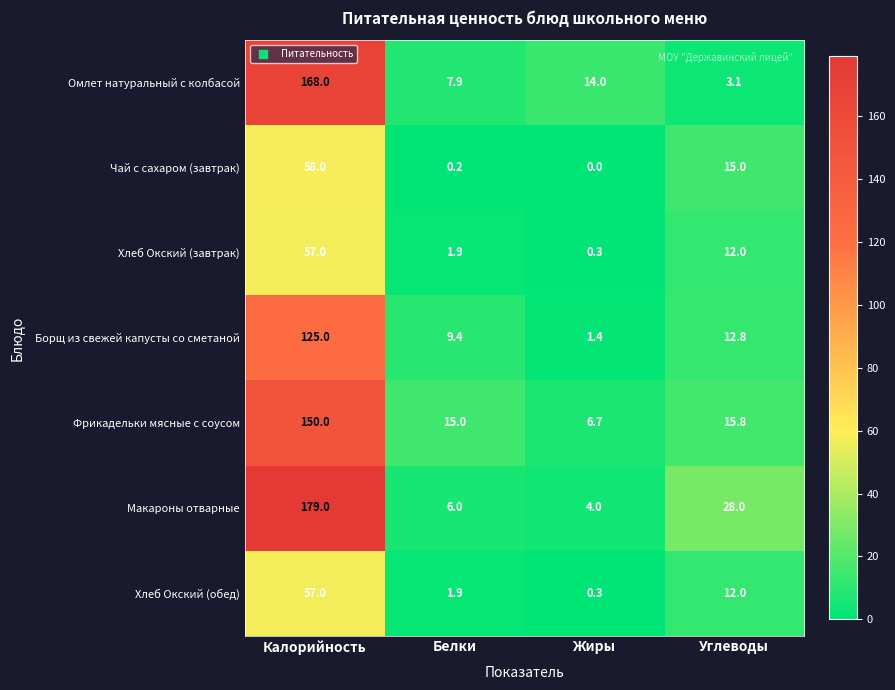

Where does the Фрикадельки мясные с соусом series first go above 15?

Калорийность